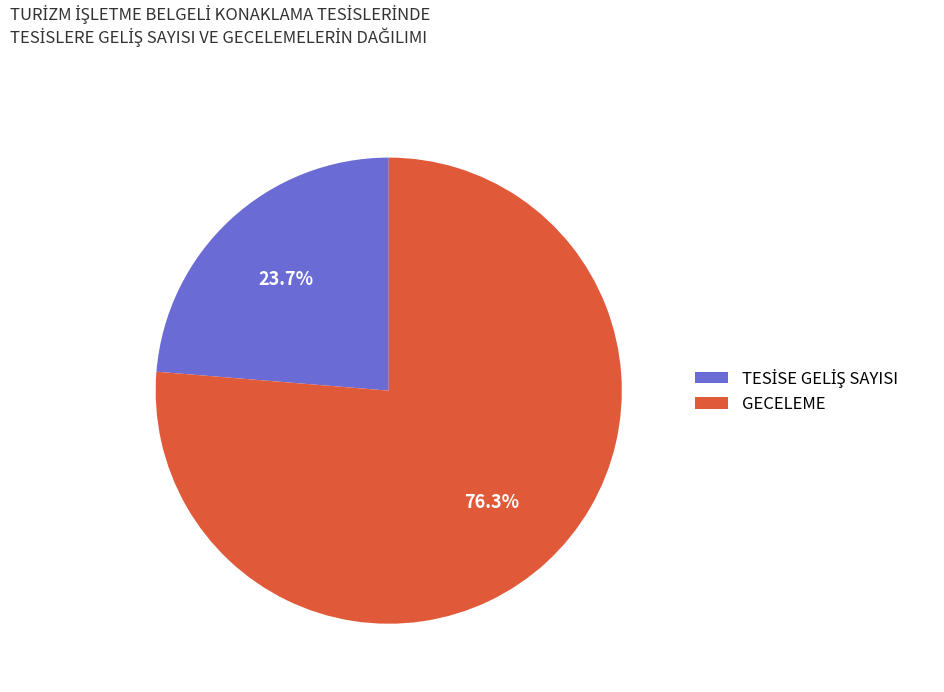

What portion of the pie excludes GECELEME?

23.7%